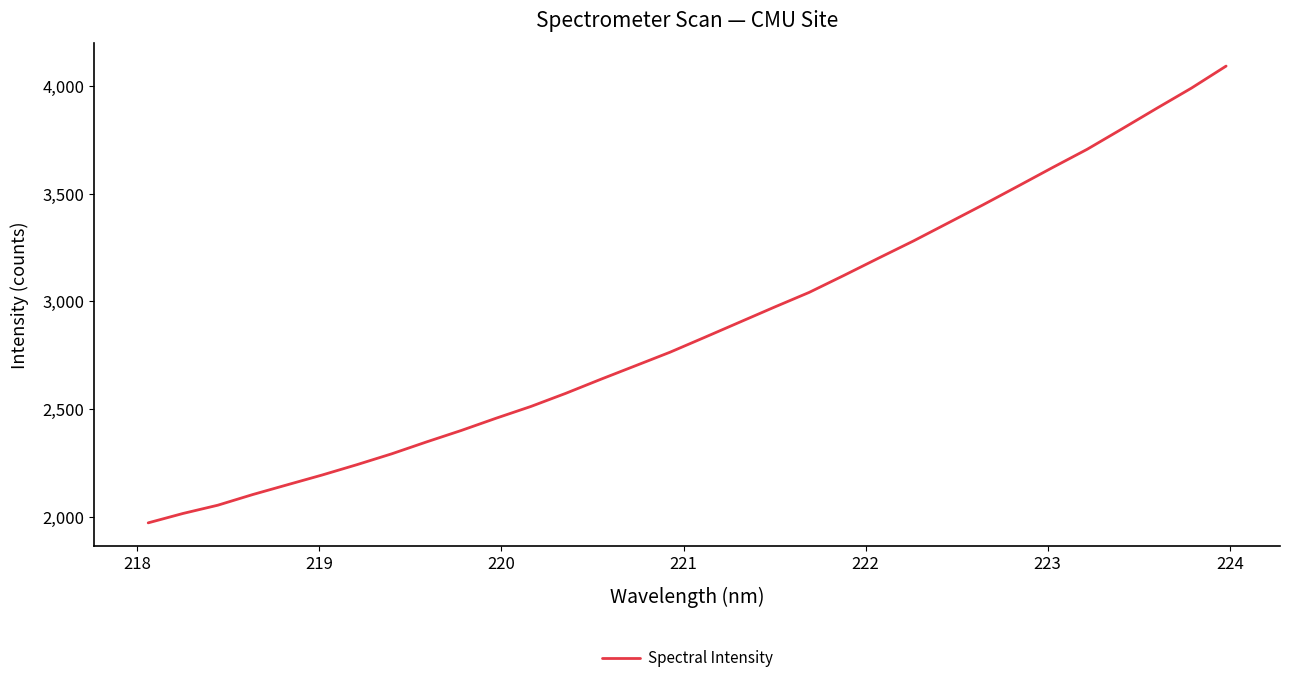

What is the minimum value shown in the chart?

1974.3